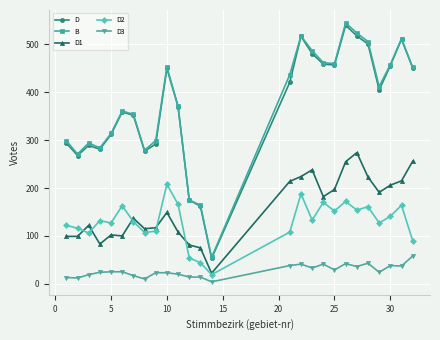

True or false: D2 has more than 0 points higher than both neighbors.

True